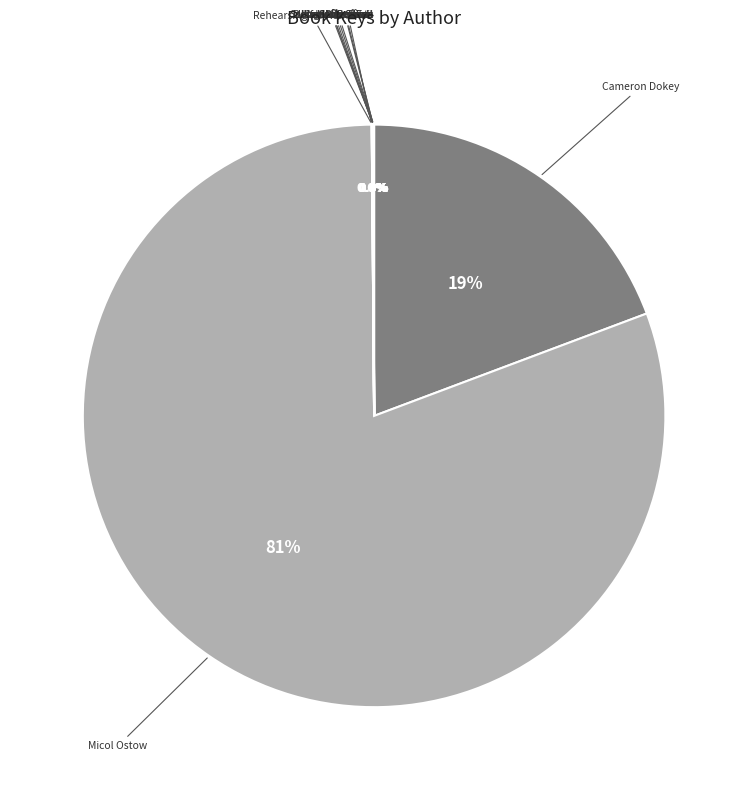

Which category has the biggest portion of the pie?

Micol Ostow